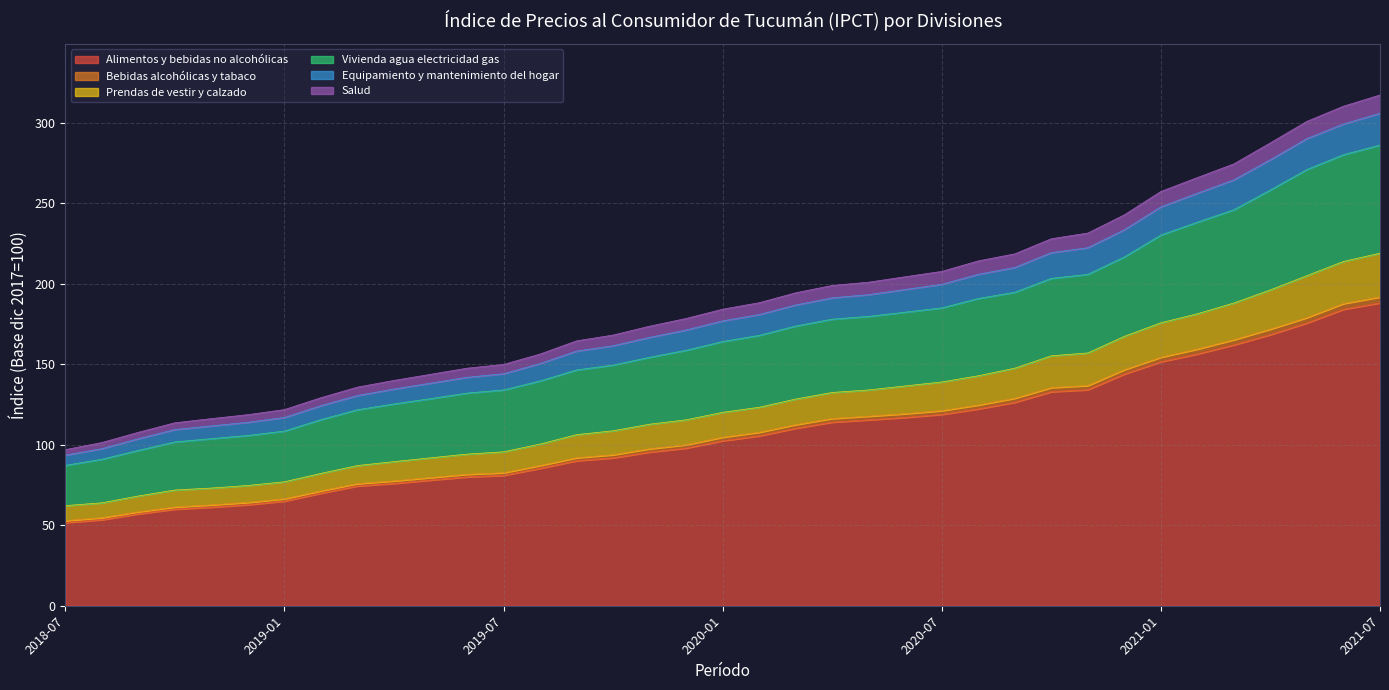

What is the highest value of the Alimentos y bebidas no alcohólicas series?

188.1